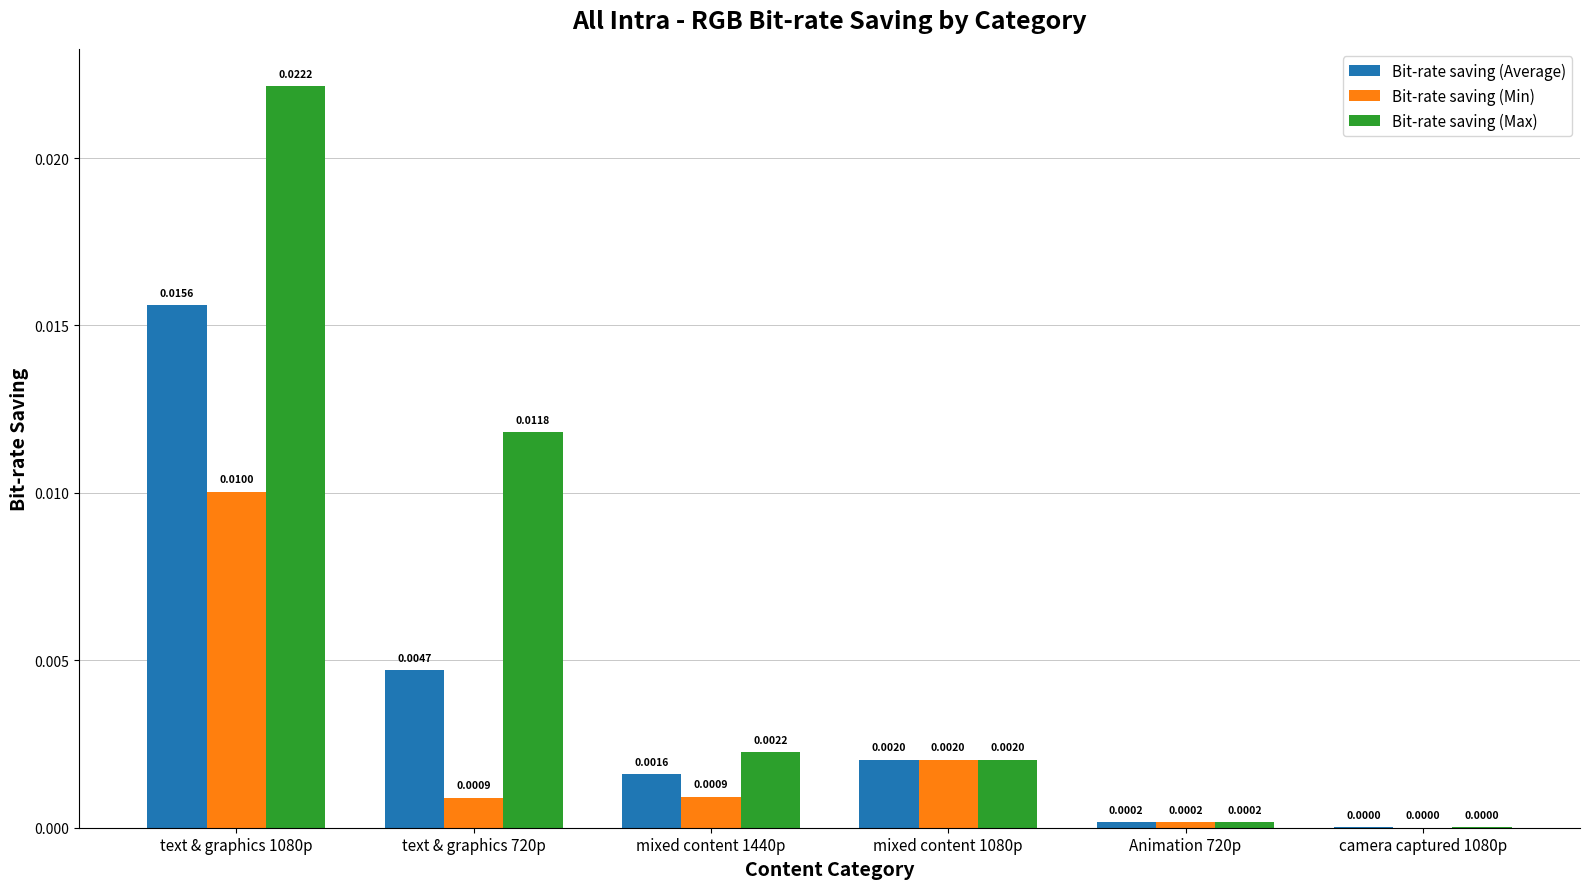

At which category is the sum across all series the highest?

text & graphics 1080p